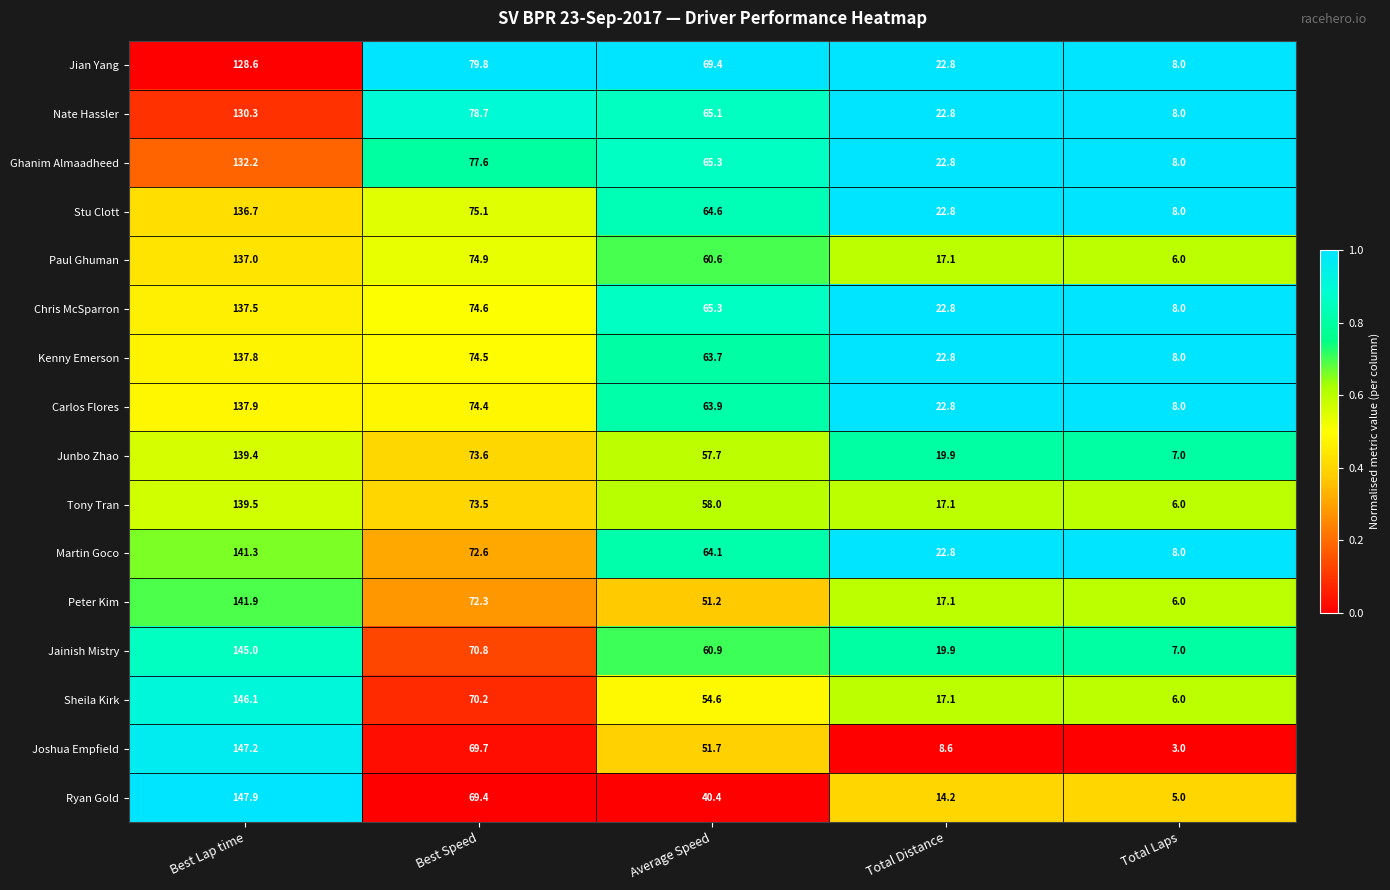

Which series has the largest range (max minus min)?

Joshua Empfield